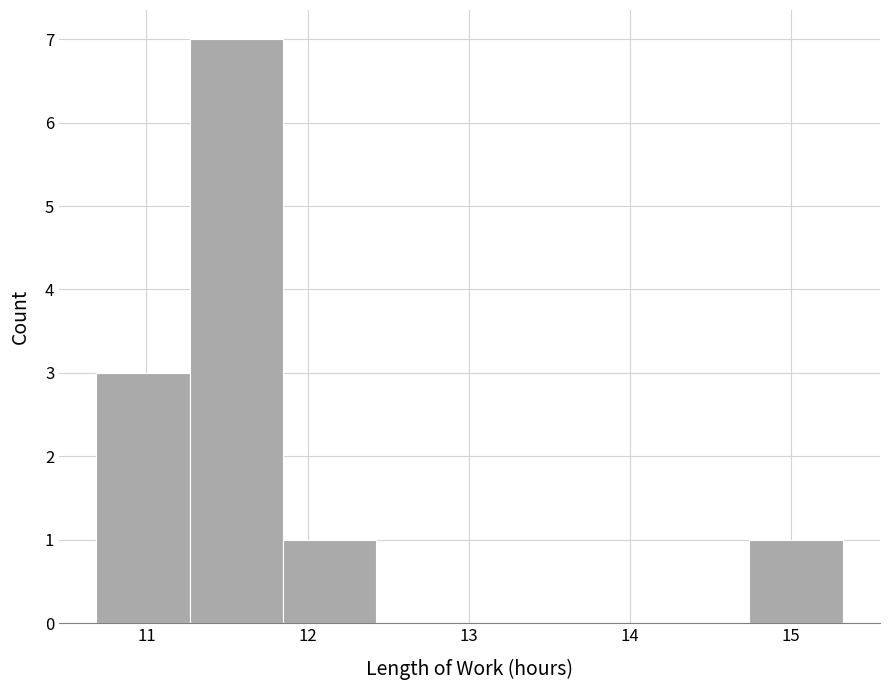

Reading left to right, transcribe this chart: for each bar, give the range it covers on the x-axis and its height. Neither the bar edges nor the heights are printed on the chart, so give them approximately, as read against the axes.

10.7 to 11.3: 3
11.3 to 11.8: 7
11.8 to 12.4: 1
12.4 to 13.0: 0
13.0 to 13.6: 0
13.6 to 14.2: 0
14.2 to 14.7: 0
14.7 to 15.3: 1